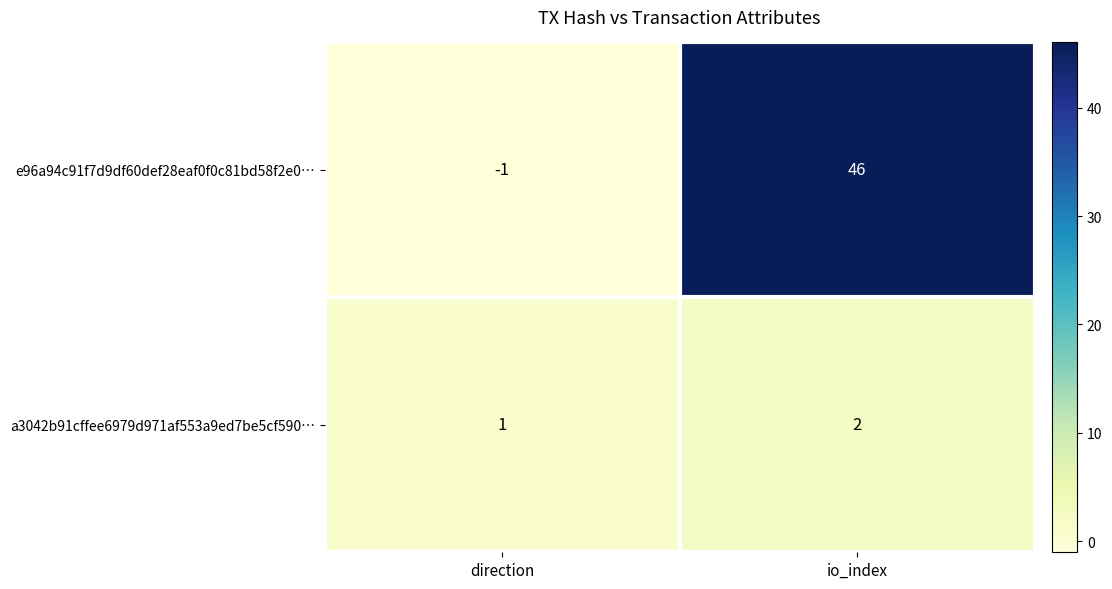

Reading right to left, list all the values displayed in this chart.

e96a94c91f7d9df60def28eaf0f0c81bd58f2e0…: io_index=46	direction=-1
a3042b91cffee6979d971af553a9ed7be5cf590…: io_index=2	direction=1